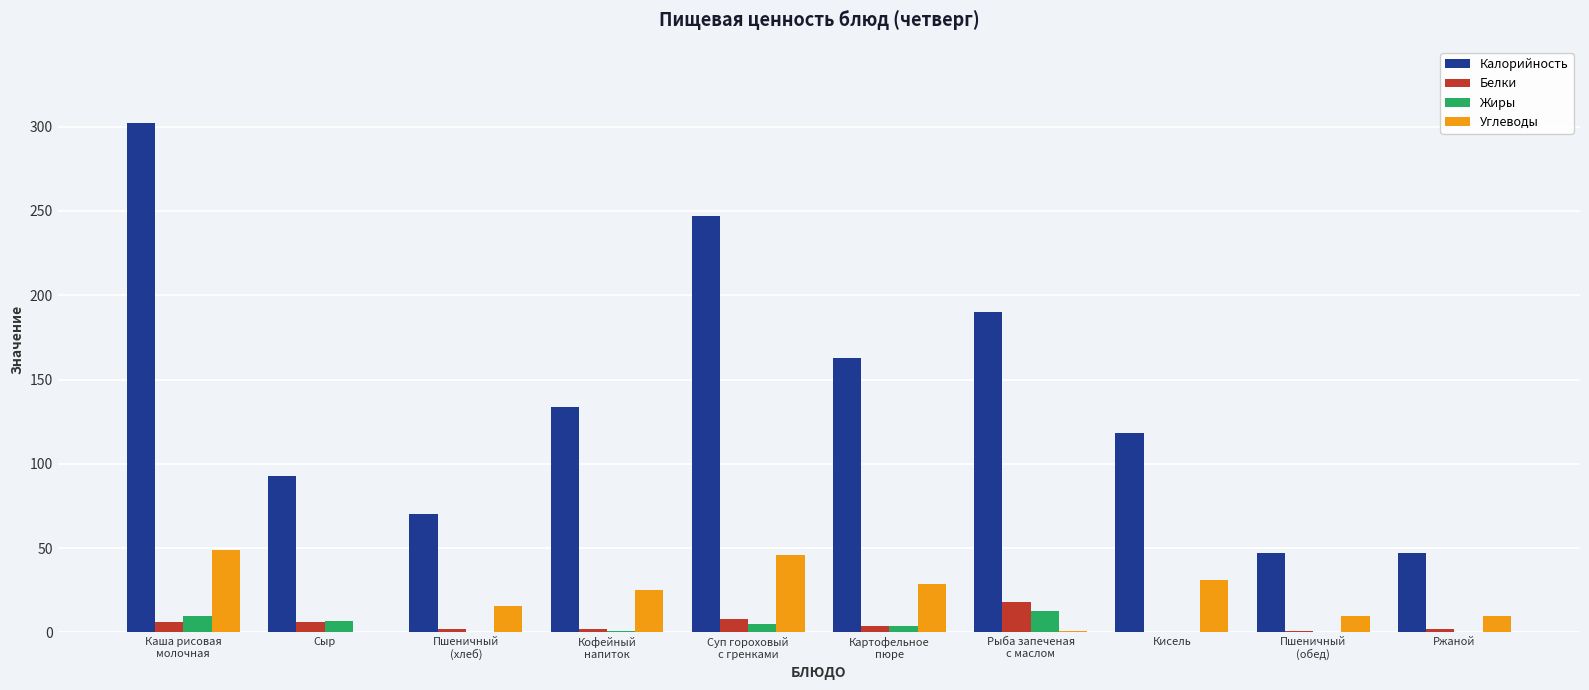

Between Сыр and Ржаной, which series saw the biggest shift?

Калорийность